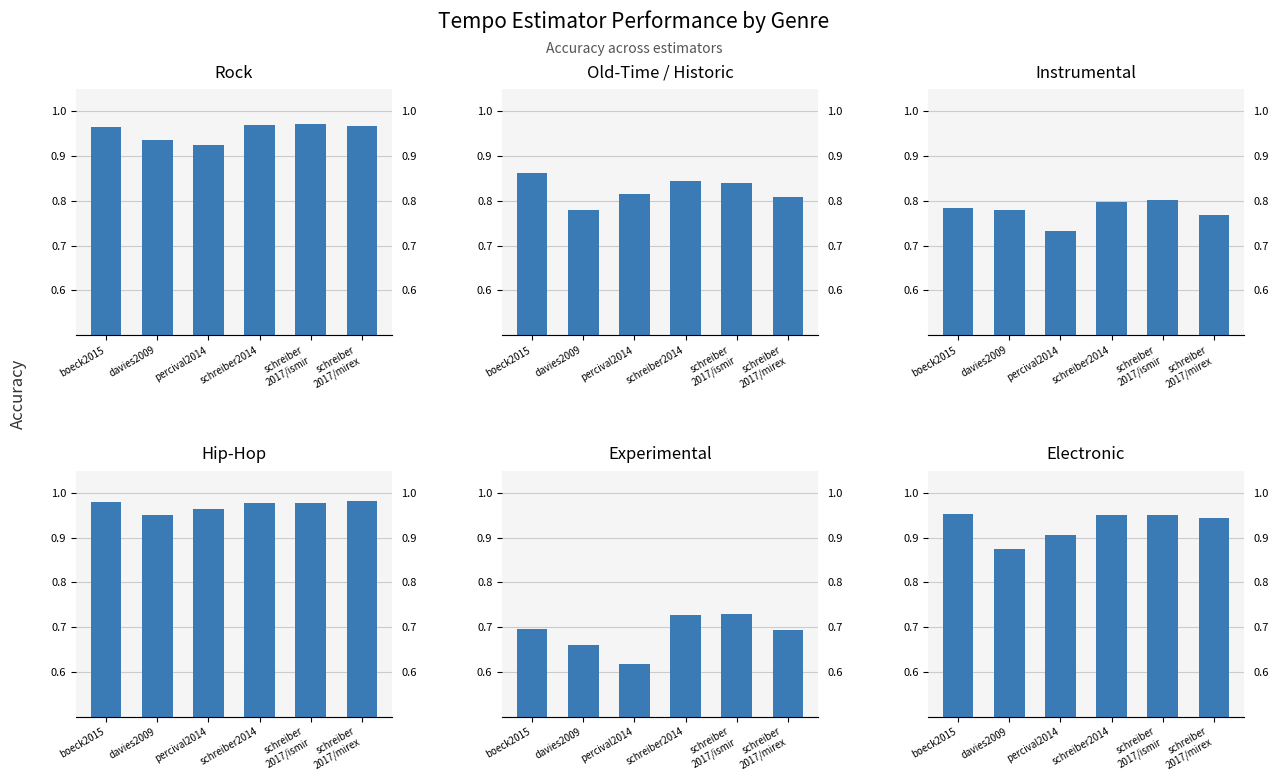

At which category does the chart reach its minimum across all series?

percival2014